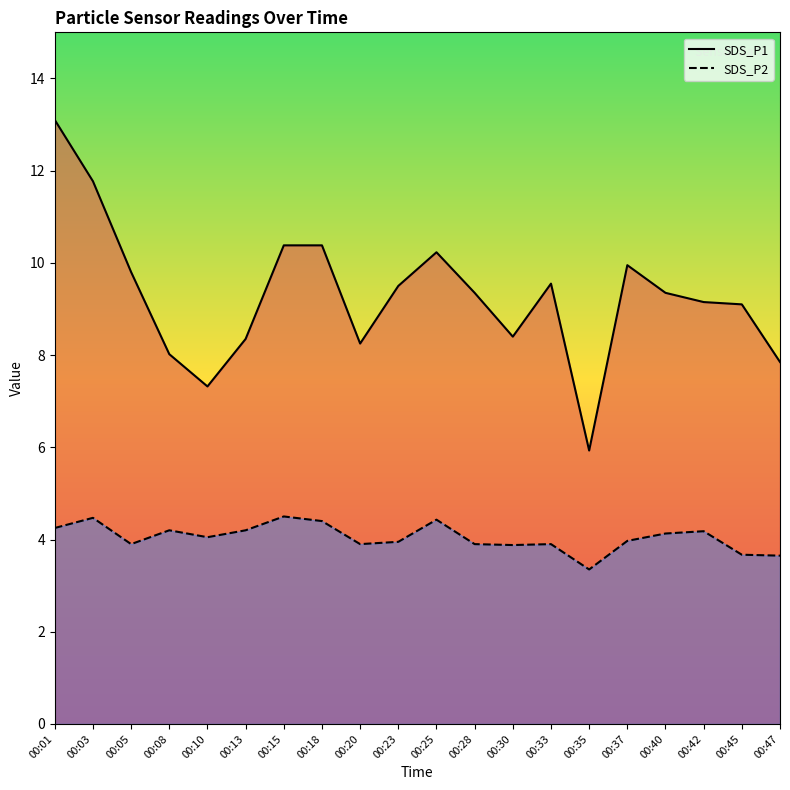

Where is the first local maximum for SDS_P2?

00:03